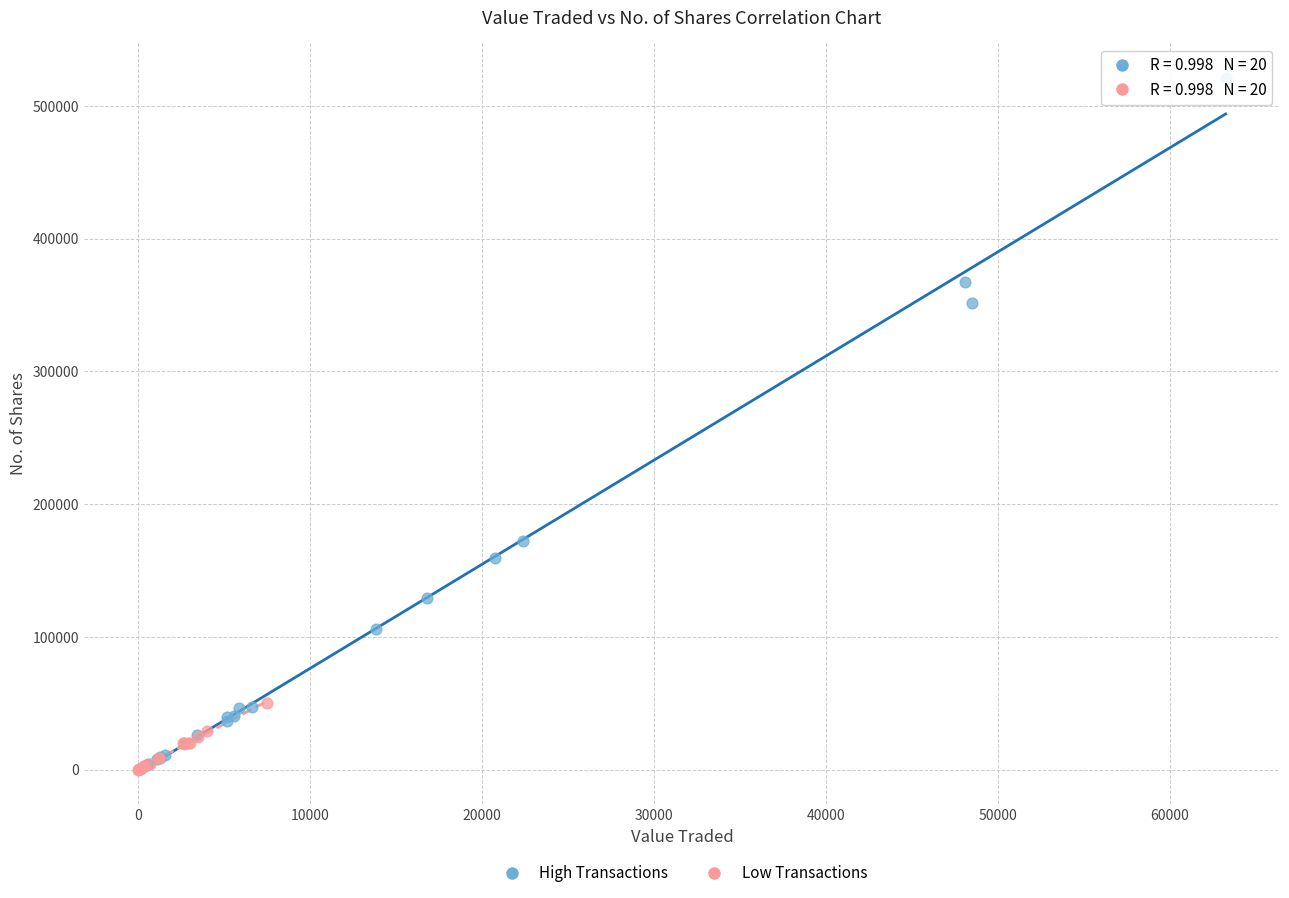

Which series contains the highest Y value?

High Transactions